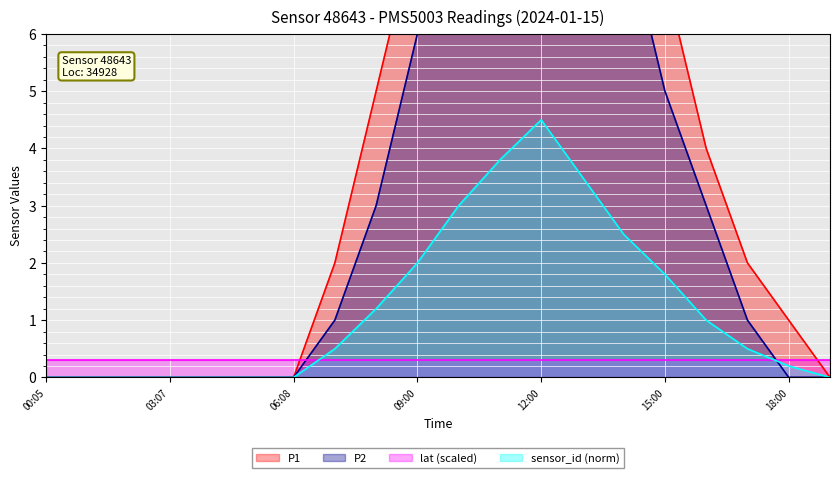

Which series changed the most between 02:06 and 09:00?

P1